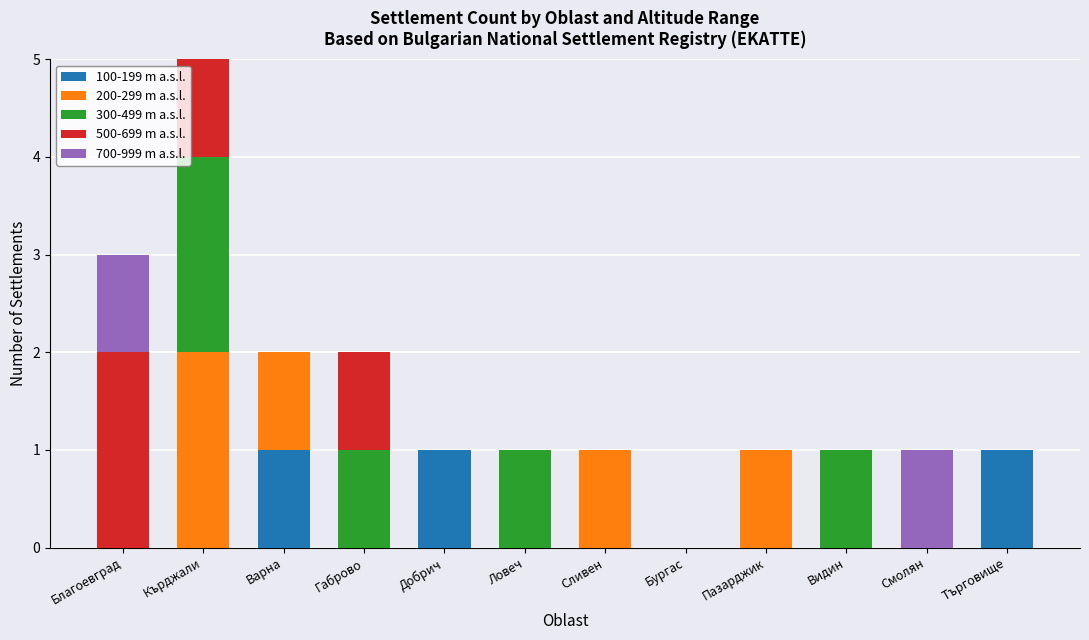

The value of 100-199 m a.s.l. at Смолян is -1. True or false?

False